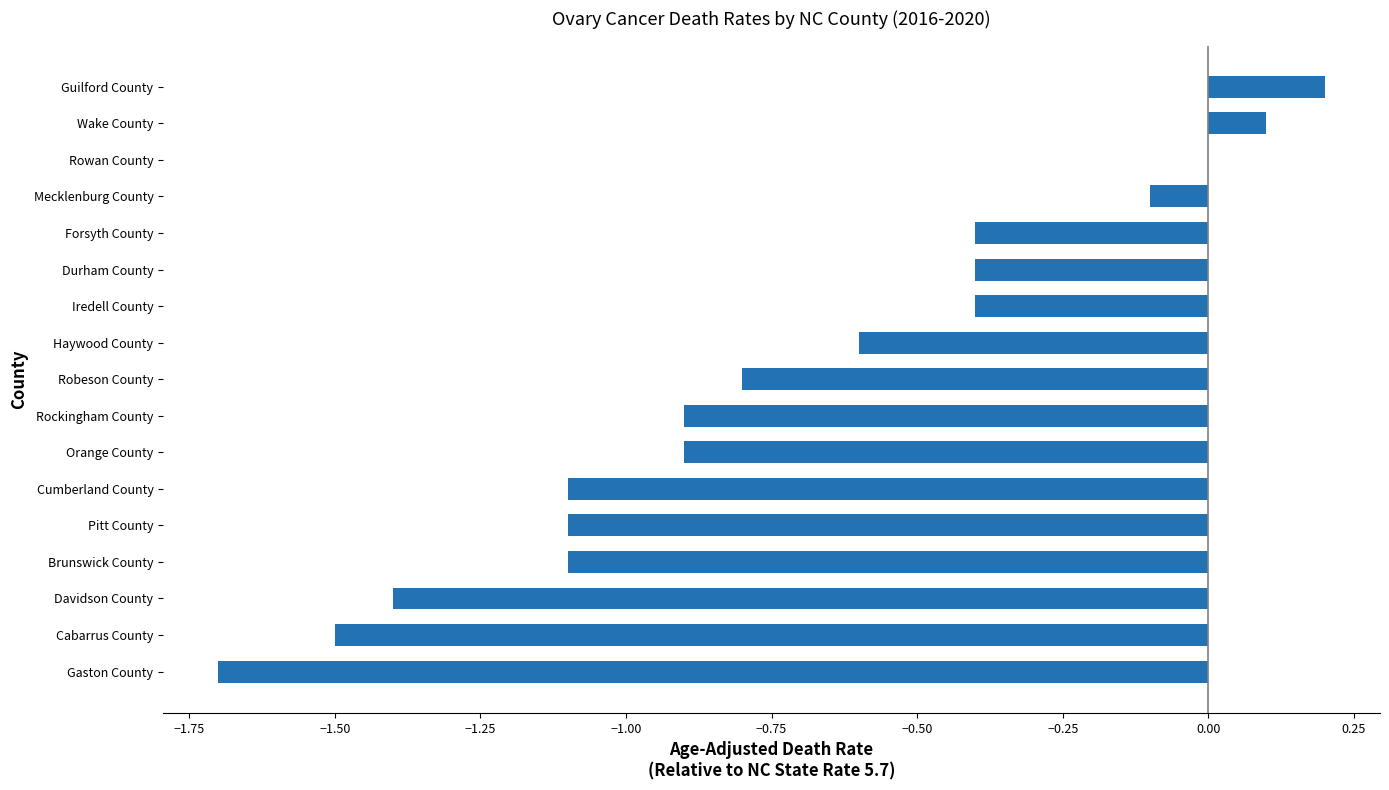

Count the number of categories in the chart.

17